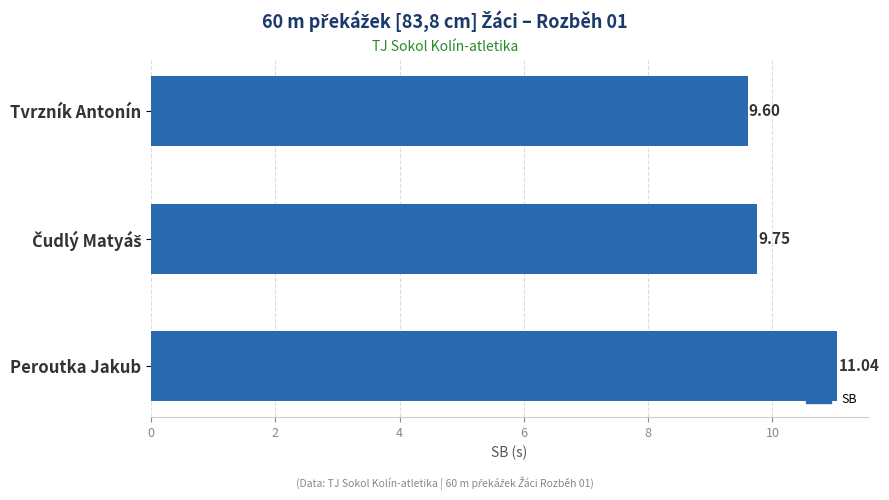

What is the label of the 3rd bar from the top?

Peroutka Jakub